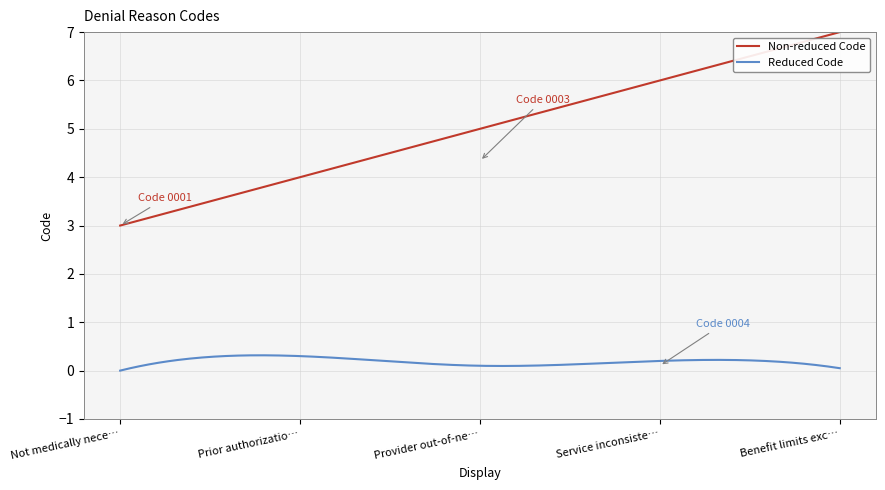

What is the maximum value shown in the chart?

7.0